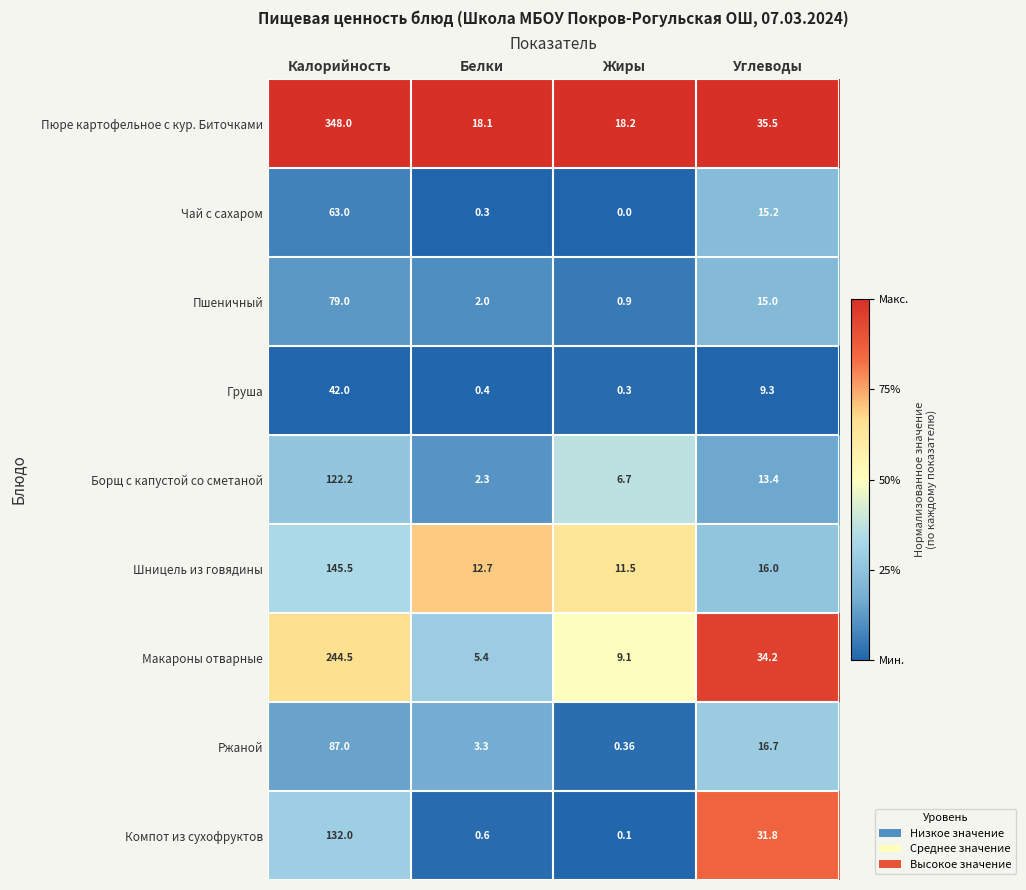

At which label does Пюре картофельное с кур. Биточками first exceed 35?

Калорийность